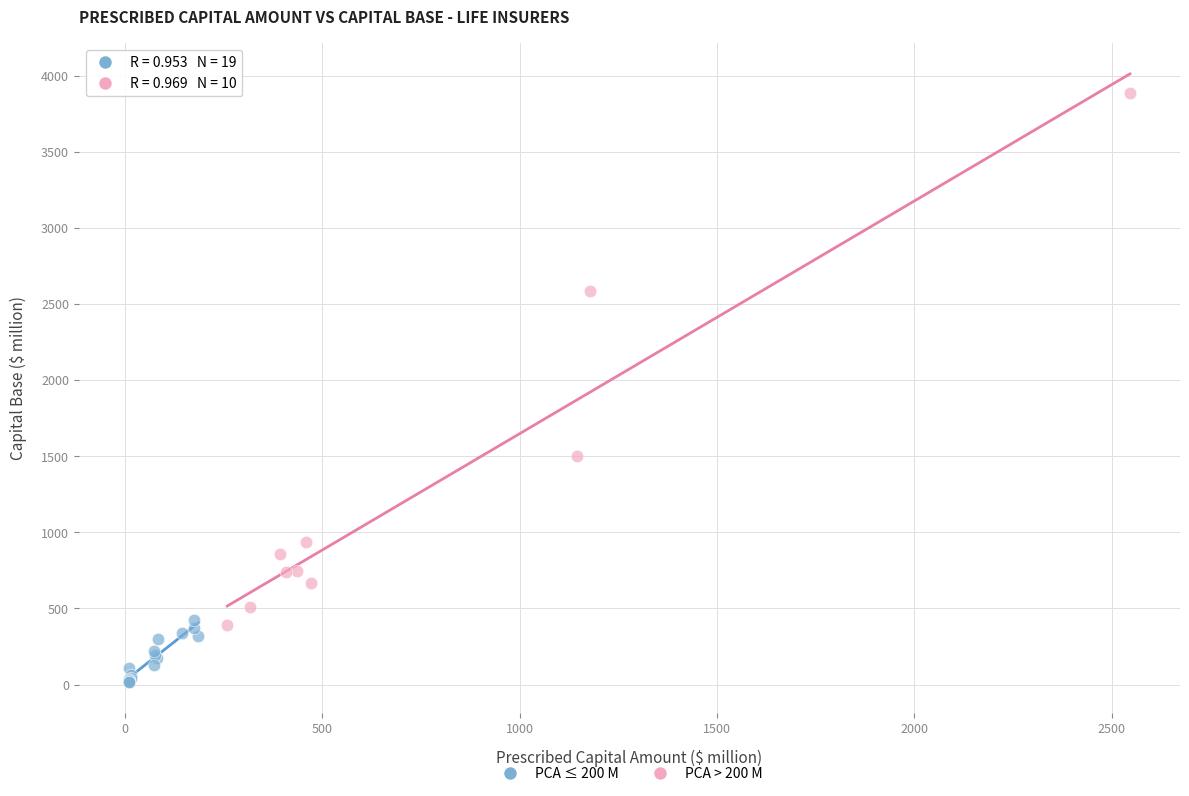

Which series has the widest spread of Y values?

PCA > 200 M